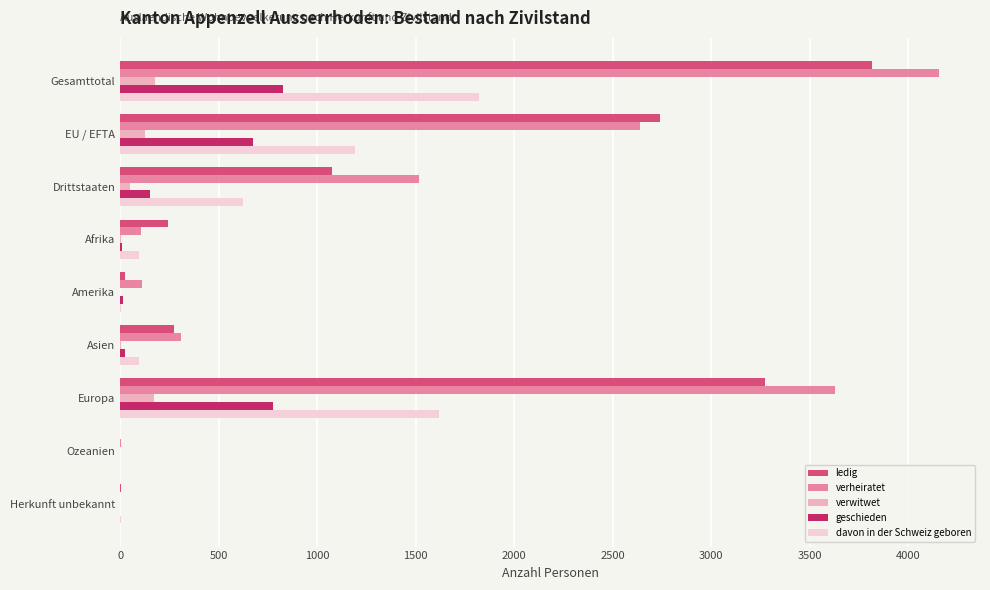

Is the value of geschieden at Europa greater than the value of davon in der Schweiz geboren at Ozeanien?

Yes